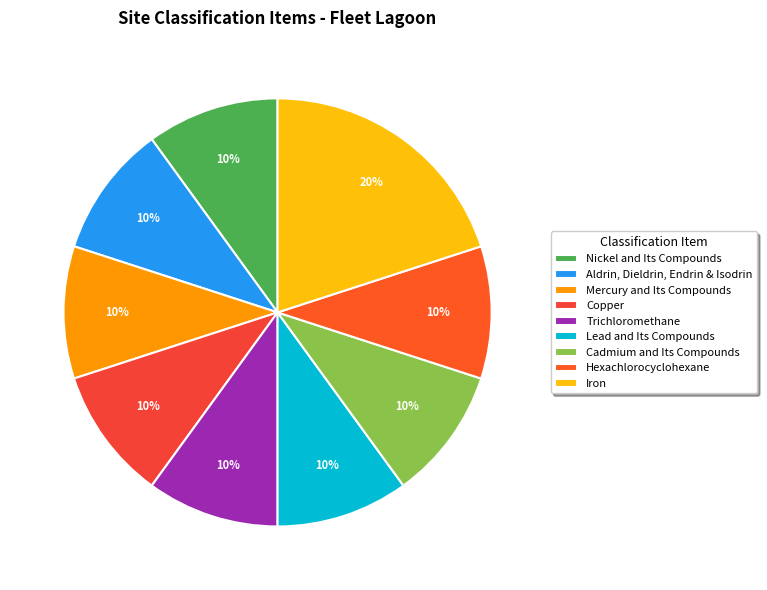

What is the largest slice in the pie chart?

Iron